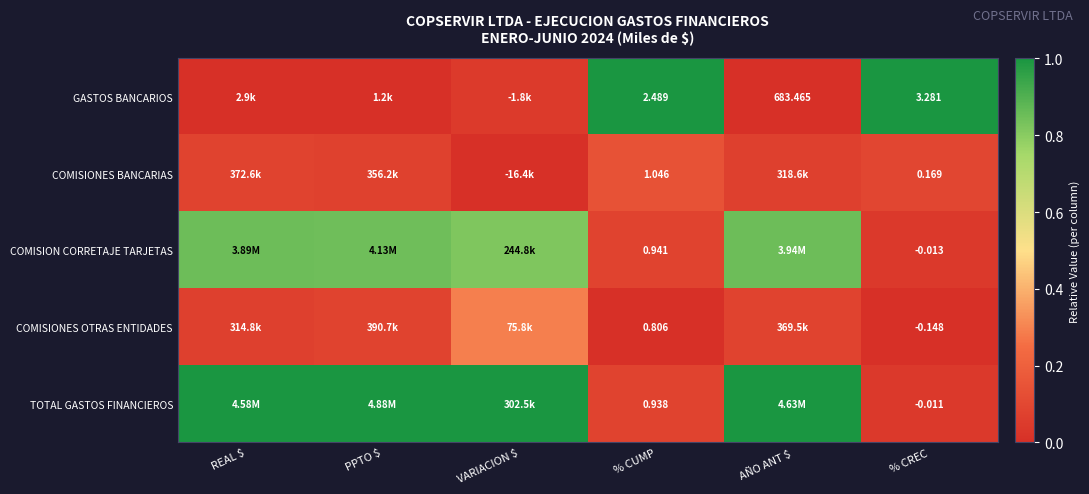

Is the value of TOTAL GASTOS FINANCIEROS at % CUMP greater than the value of GASTOS BANCARIOS at AÑO ANT $?

No